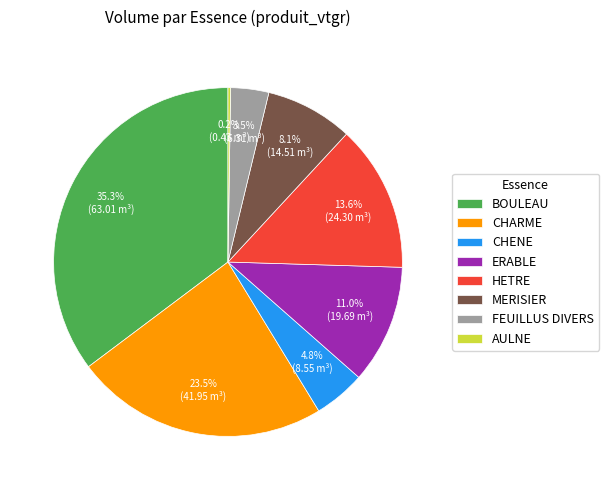

Which slice is the largest?

BOULEAU